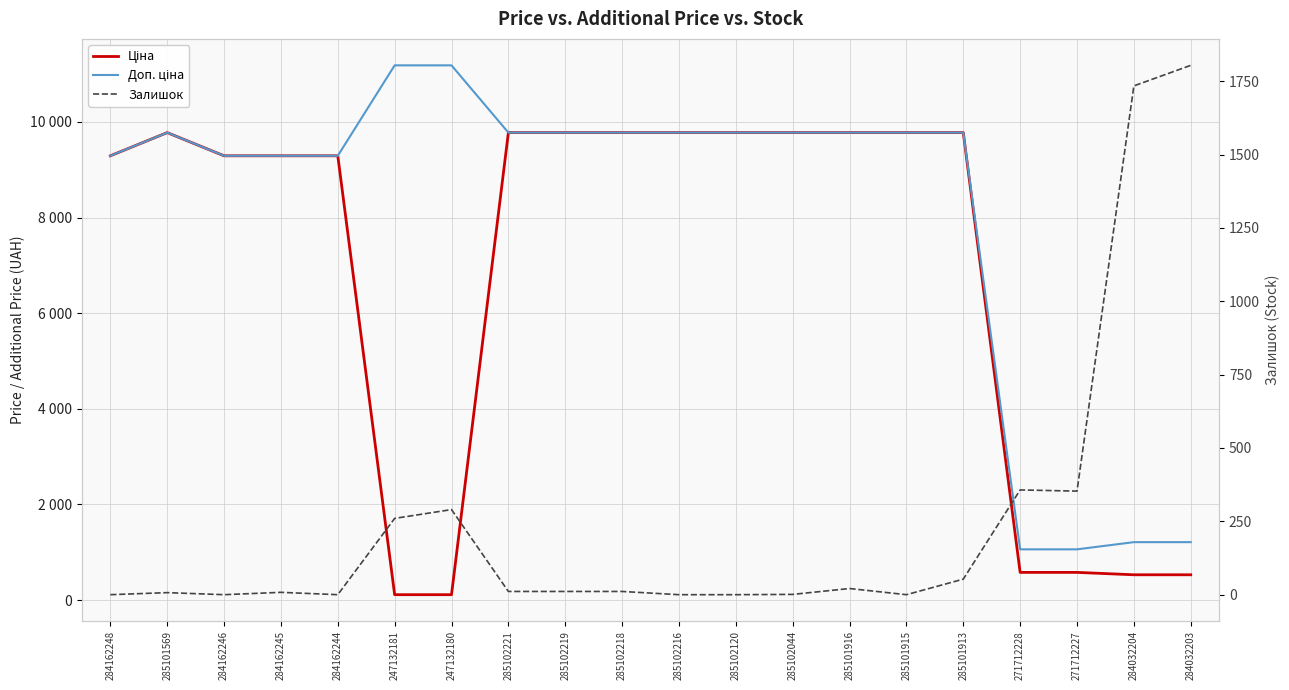

What is the label of the 4th point from the left?

284162245